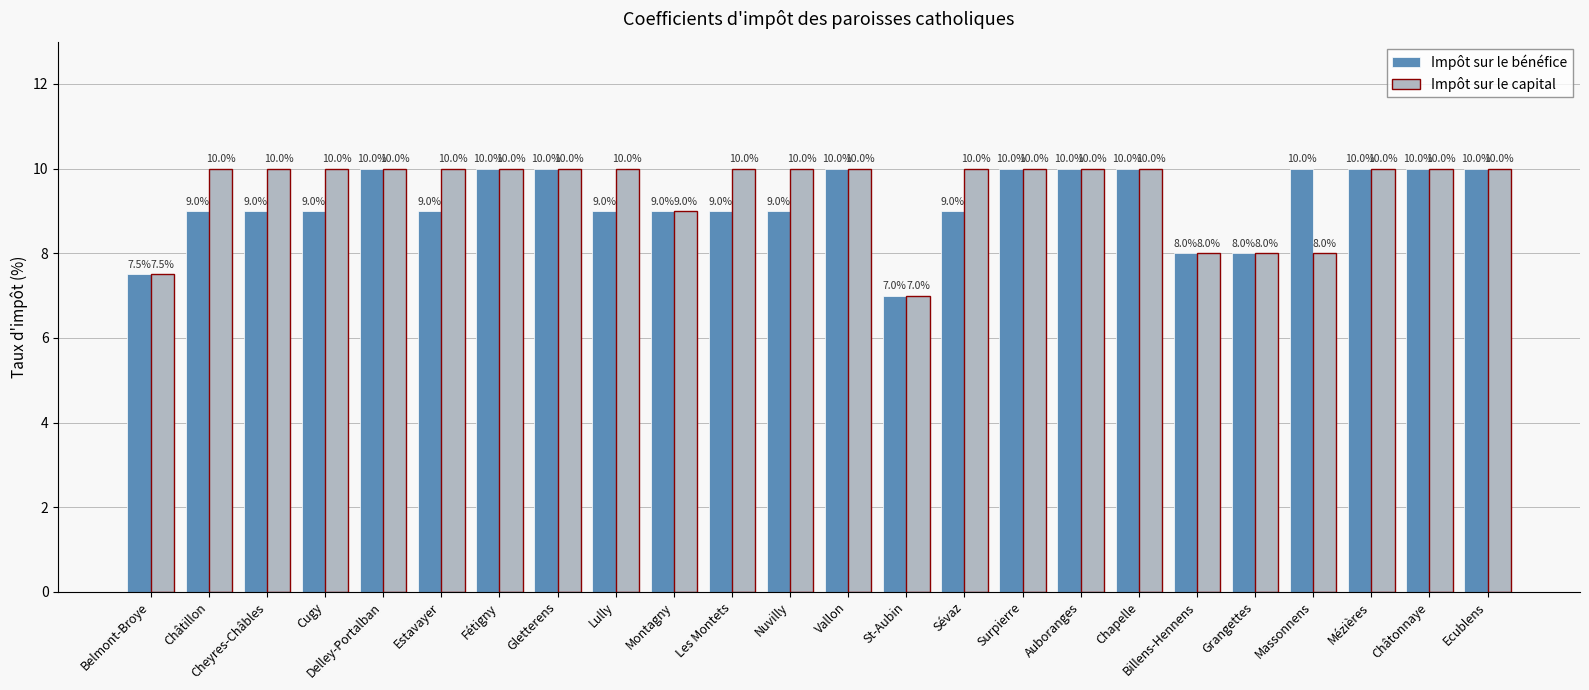

What is the maximum value for Impôt sur le capital?

10.0